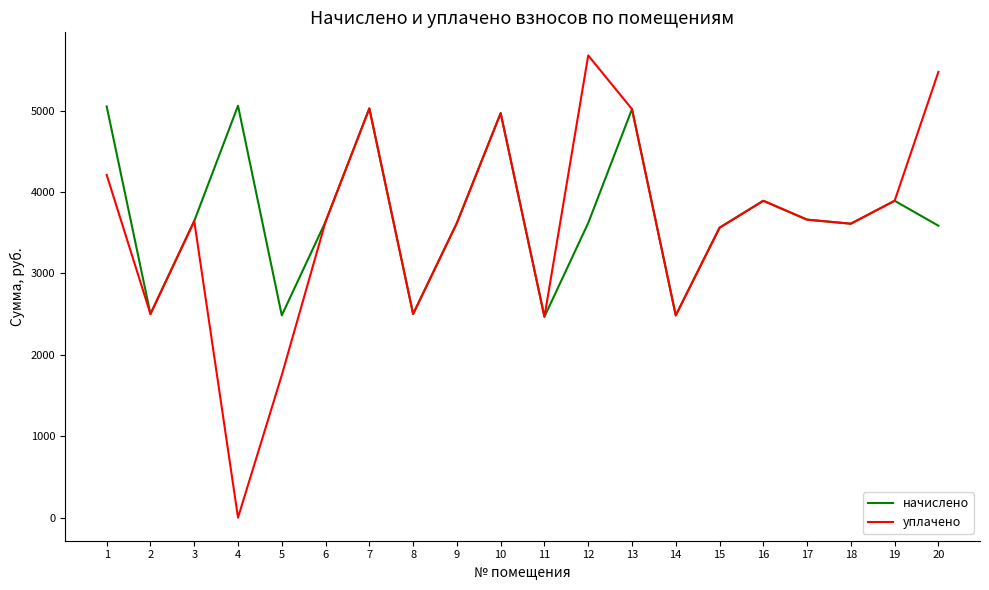

What is the lowest value of the начислено series?

2467.4